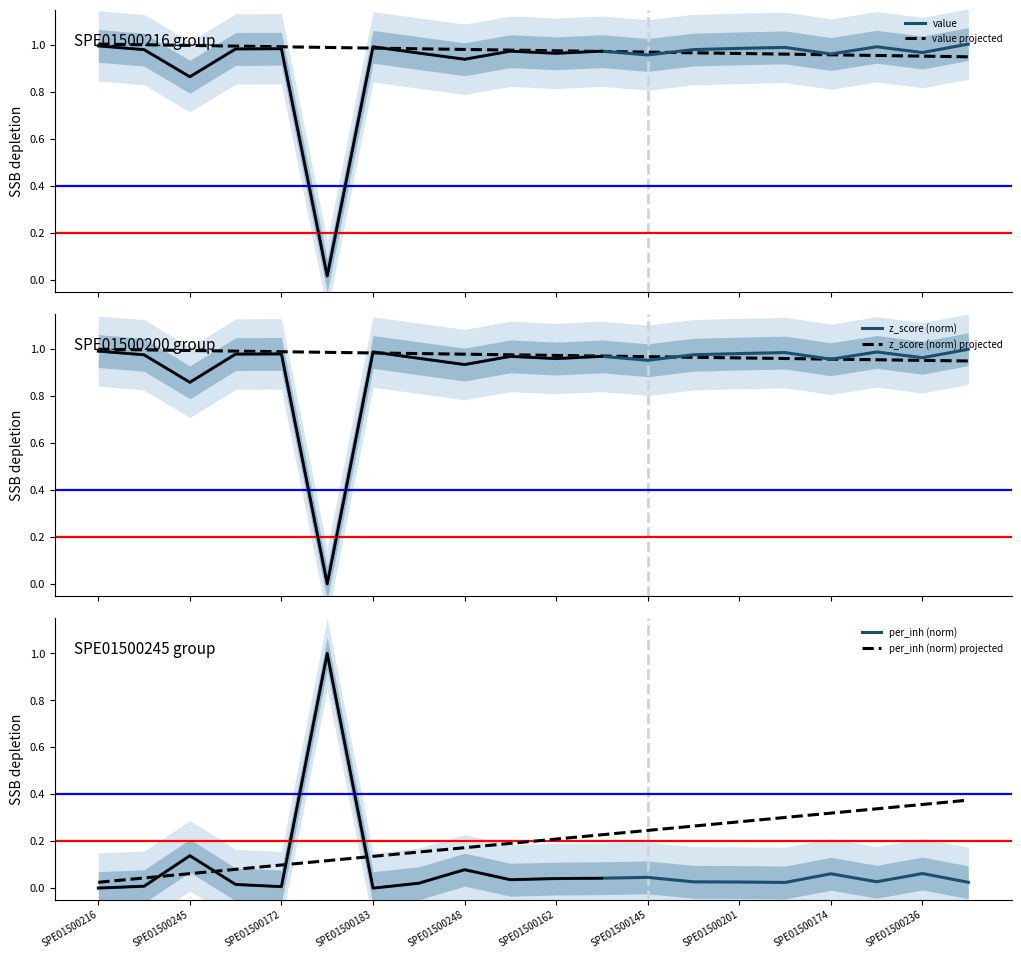

Is it true that per_inh (norm) projected equals 0.2 at SPE01500172?

False